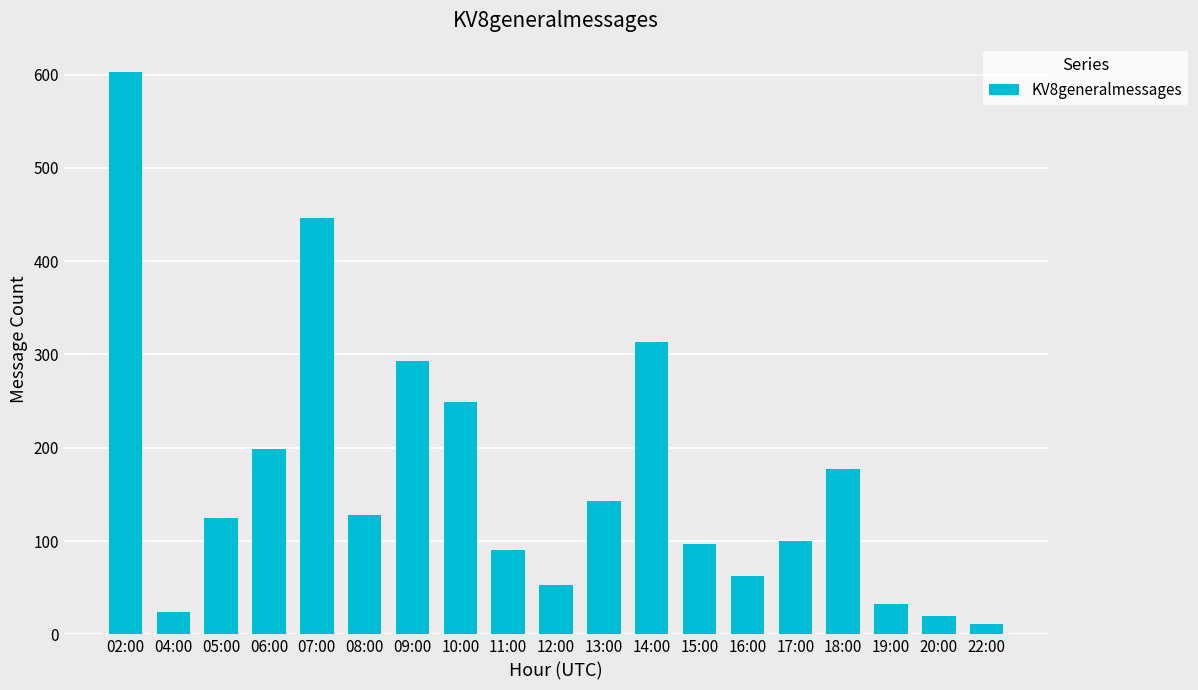

Reading right to left, extract all data points from this chart.

11	20	33	177	100	63	97	313	143	53	90	249	293	128	446	199	125	24	603